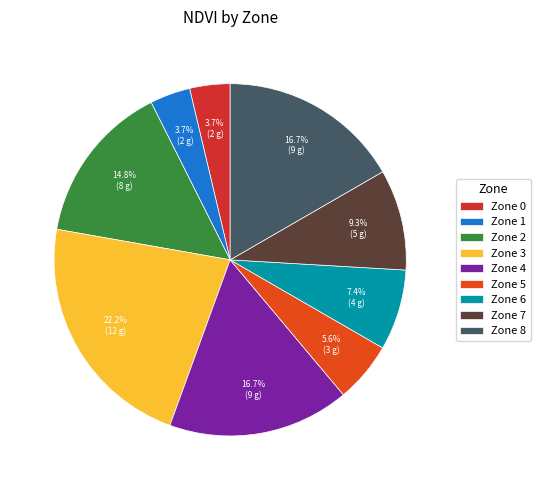

To the nearest percent, what is the combined percentage of Zone 3 and Zone 2?

37%